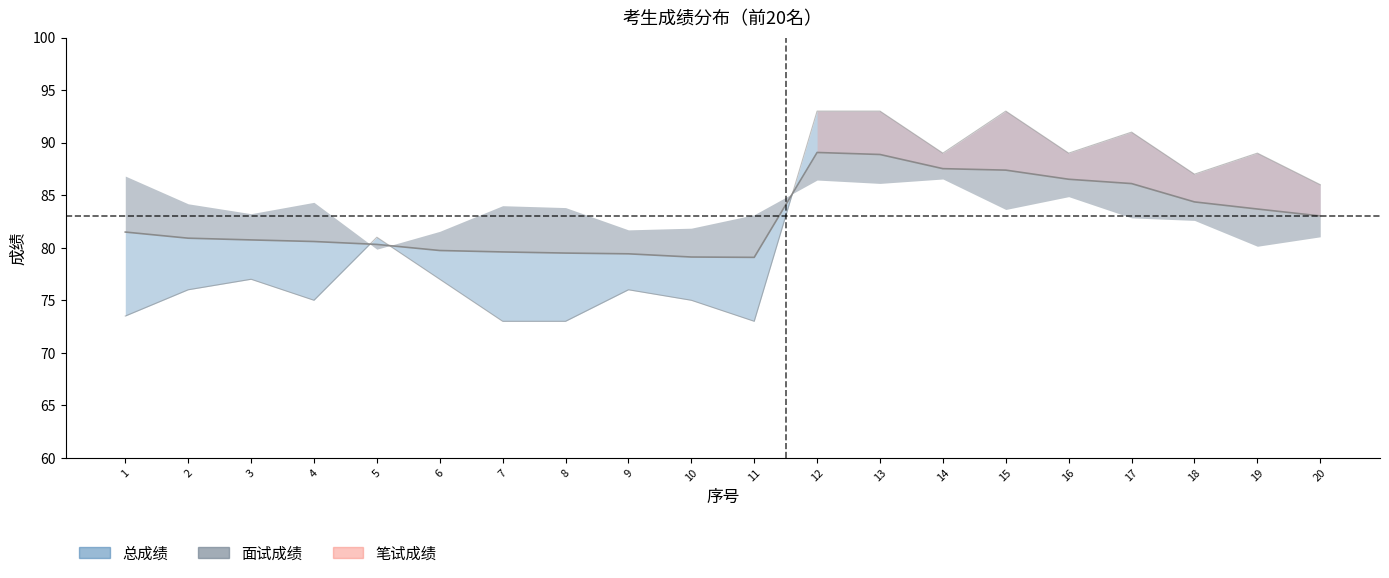

At which category is the sum across all series the highest?

12